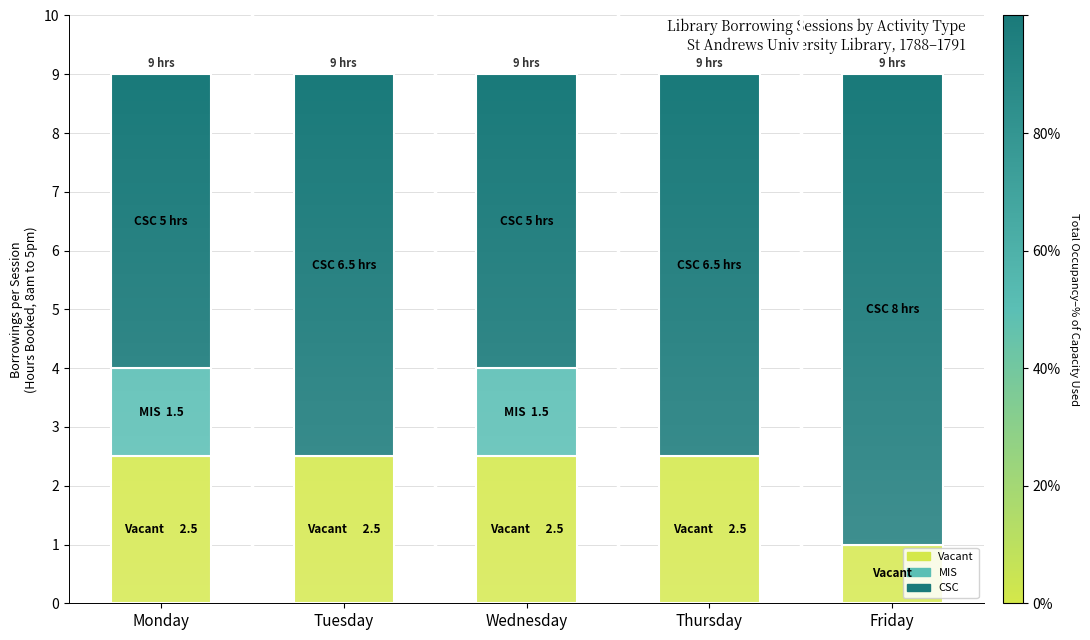

The value of Vacant at Monday is 1.3. True or false?

False